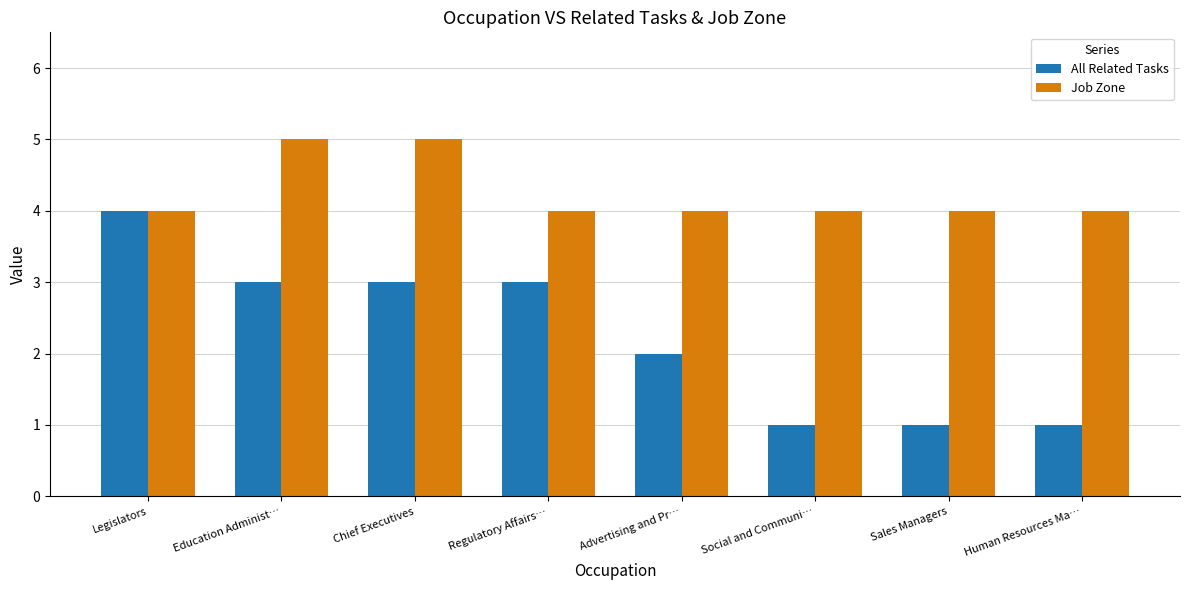

What is the approximate value of All Related Tasks at Social and Communi…?

1